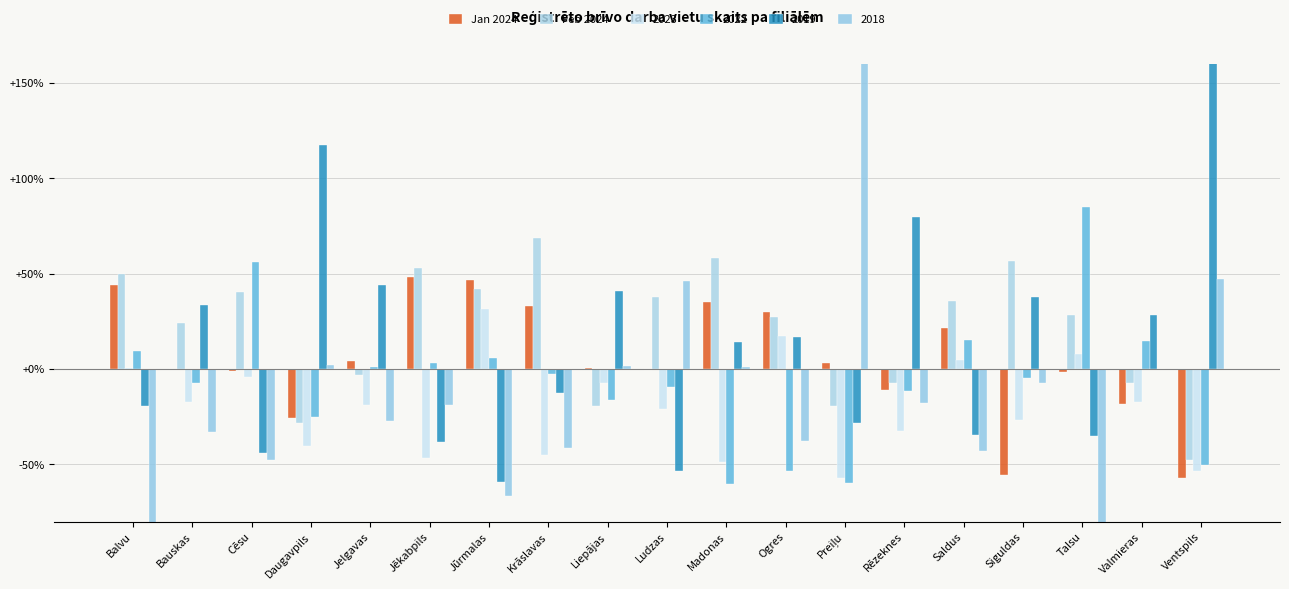

At which label does Jan 2024 first exceed 0?

Balvu